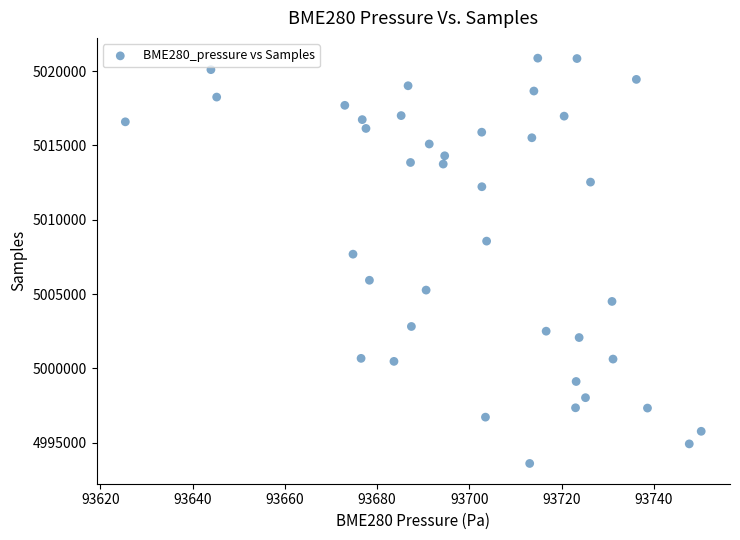

What Y value in the scatter plot is closest to 5007234?

5007681